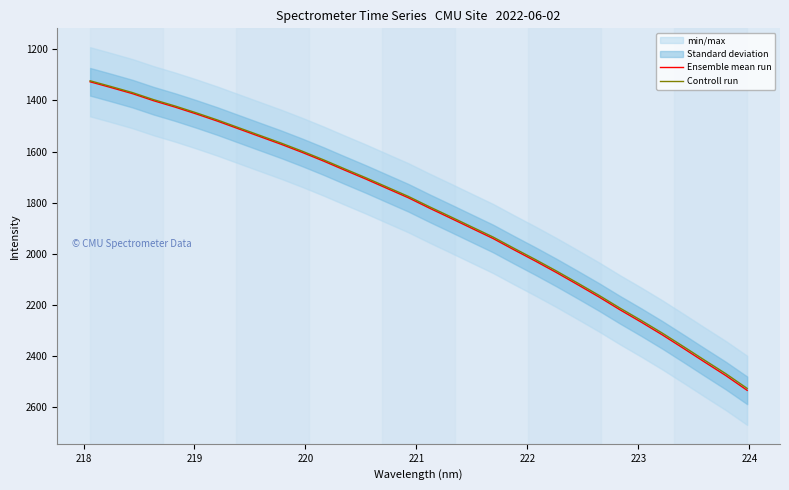

Which series has the largest range (max minus min)?

Ensemble mean run